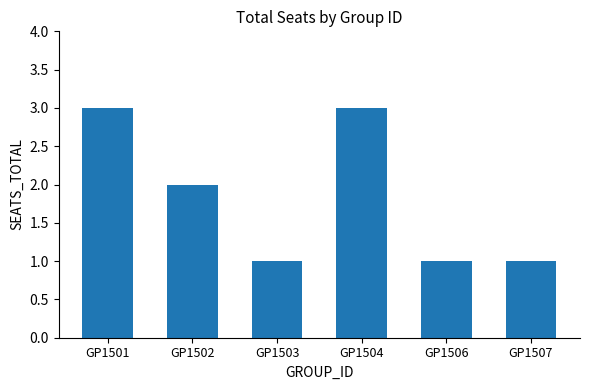

At which label is the value closest to 2?

GP1502